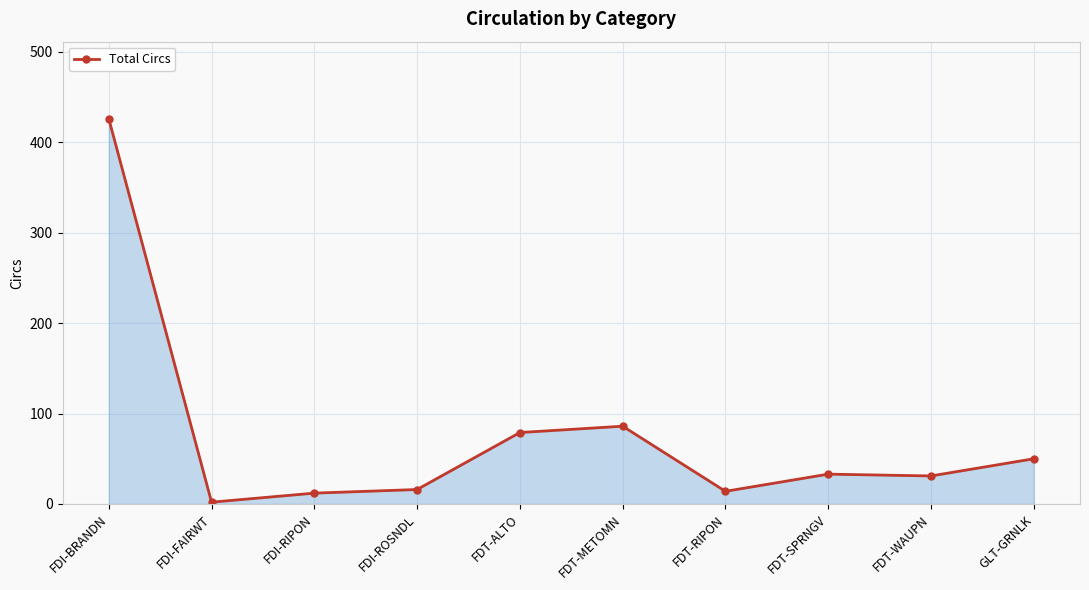

What is the change in value from FDI-BRANDN to FDI-RIPON?

-414